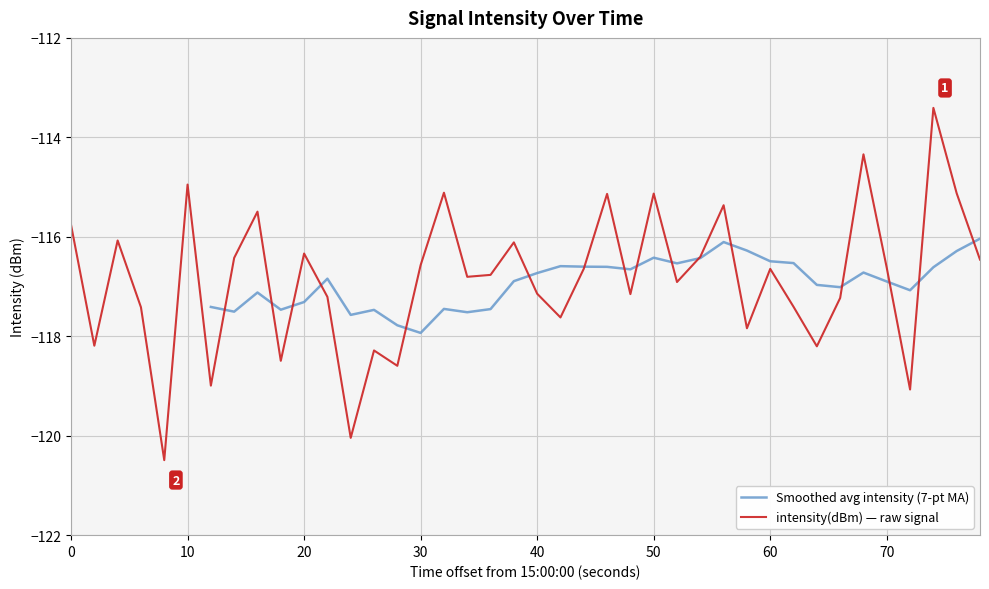

What is the maximum value for intensity(dBm) — raw signal?

-113.4